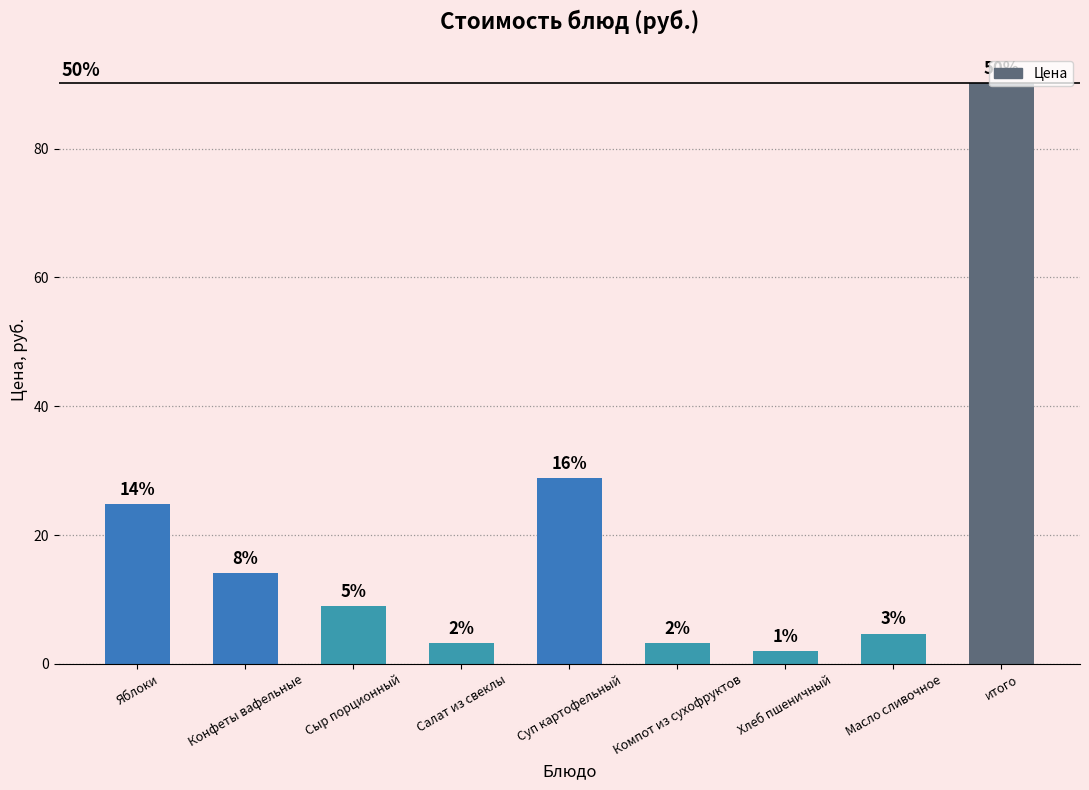

Does the chart contain any negative values?

No